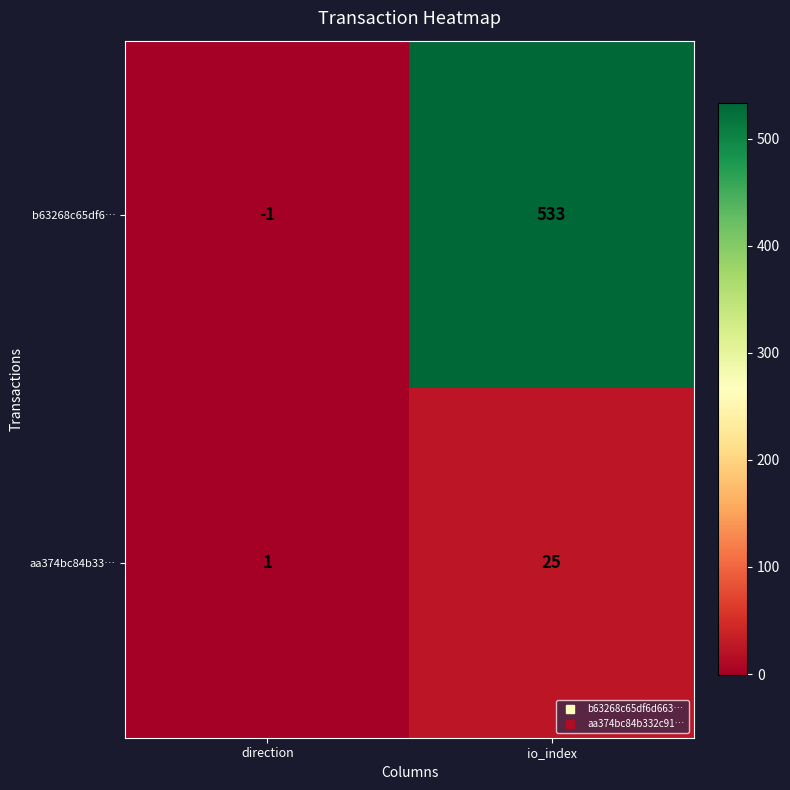

What is the sum of the aa374bc84b33… values at io_index and direction?

26